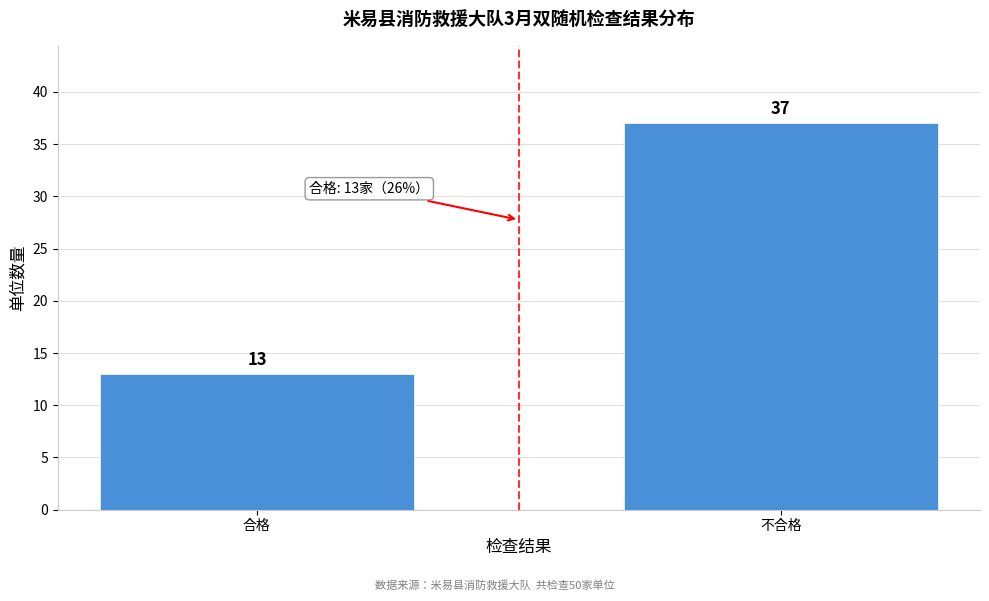

Reading left to right, list all the values displayed in this chart.

13	37